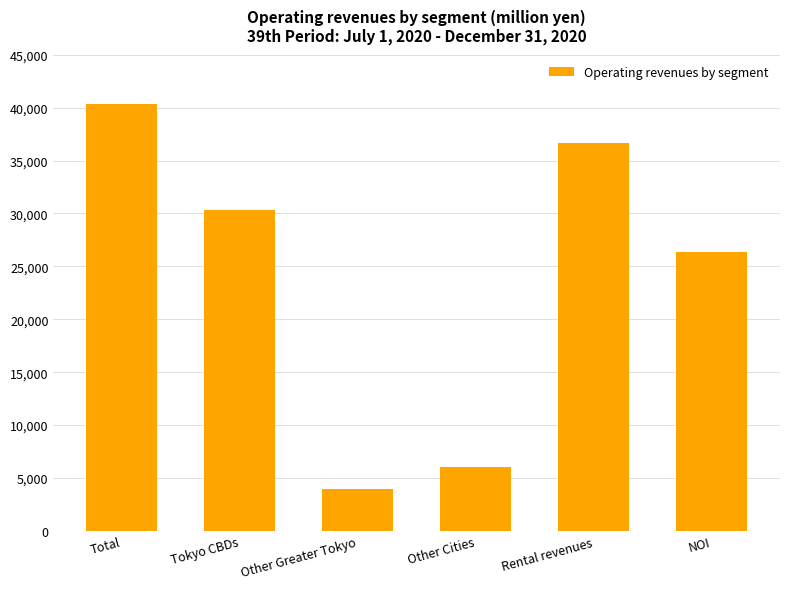

Reading left to right, extract all data points from this chart.

Total=40359	Tokyo CBDs=30300	Other Greater Tokyo=3974	Other Cities=6084	Rental revenues=36622	NOI=26319